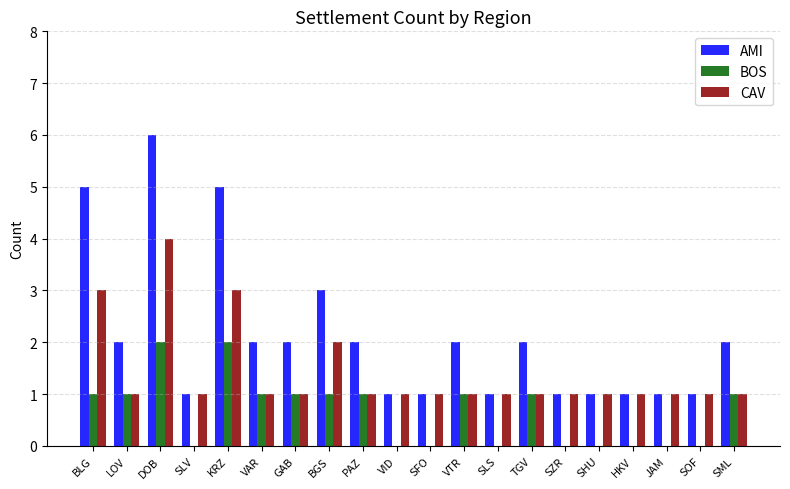

Reading left to right, what are all the values shown in this chart?

AMI: 5	2	6	1	5	2	2	3	2	1	1	2	1	2	1	1	1	1	1	2
BOS: 1	1	2	0	2	1	1	1	1	0	0	1	0	1	0	0	0	0	0	1
CAV: 3	1	4	1	3	1	1	2	1	1	1	1	1	1	1	1	1	1	1	1